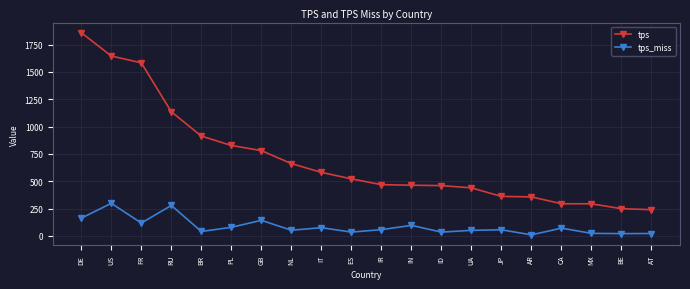

What is the difference between the maximum and minimum values in the tps_miss series?

288.7